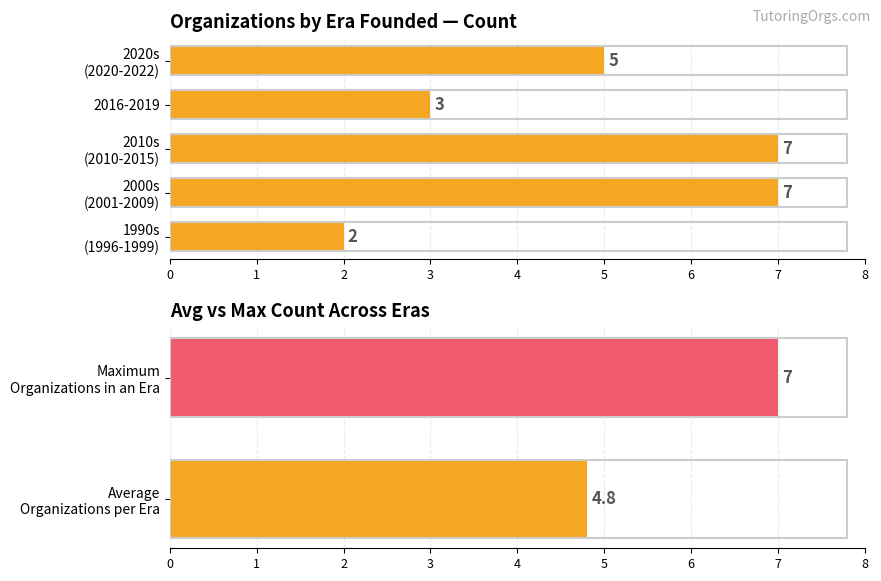

Rank the categories by value from highest to lowest.

2000s (2001-2009), 2010s (2010-2015), 2020s (2020-2022), 2016-2019, 1990s (1996-1999)